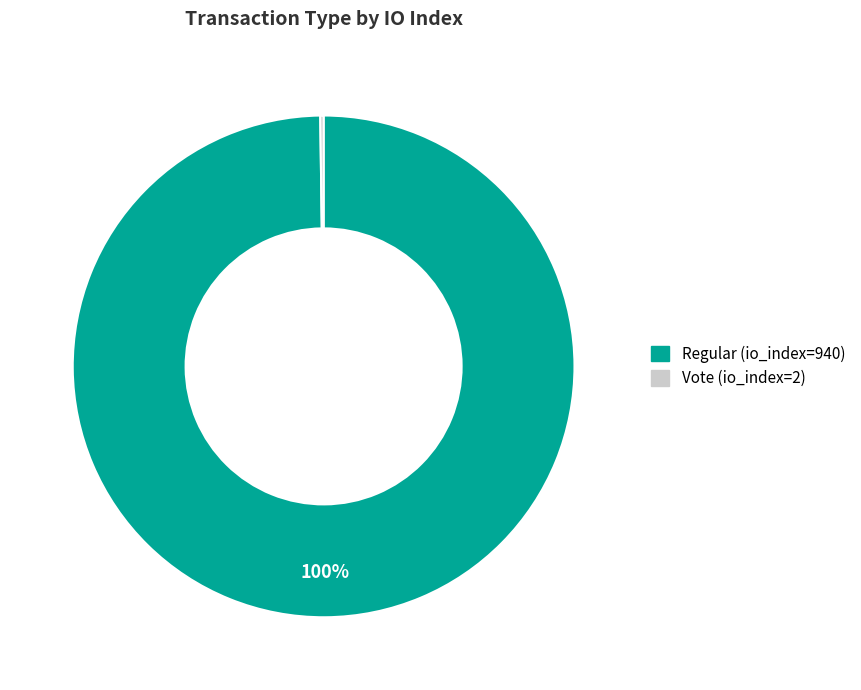

True or false: Regular (io_index=940) accounts for 86% of the total.

False